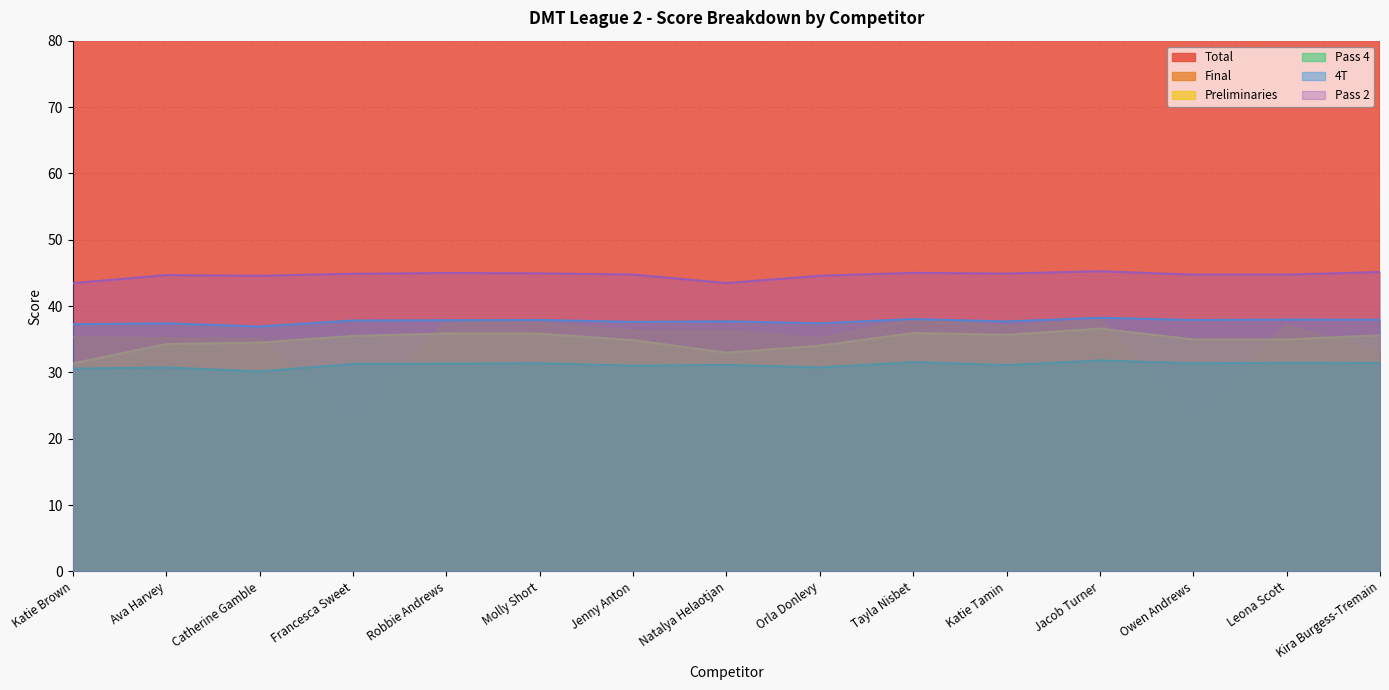

At which category does Final reach its first local valley?

Francesca Sweet